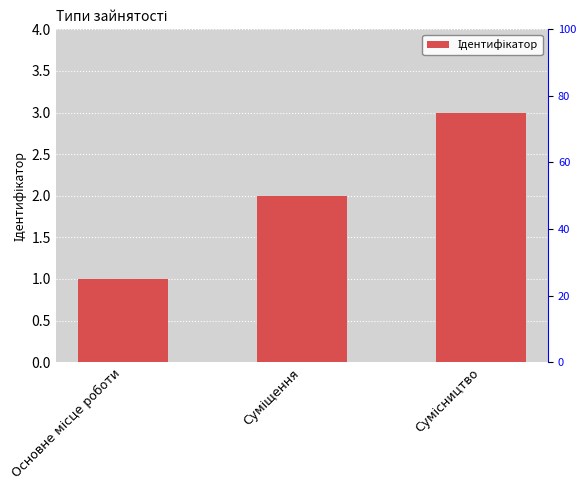

What is the sum of the values at Суміщення and Сумісництво?

5